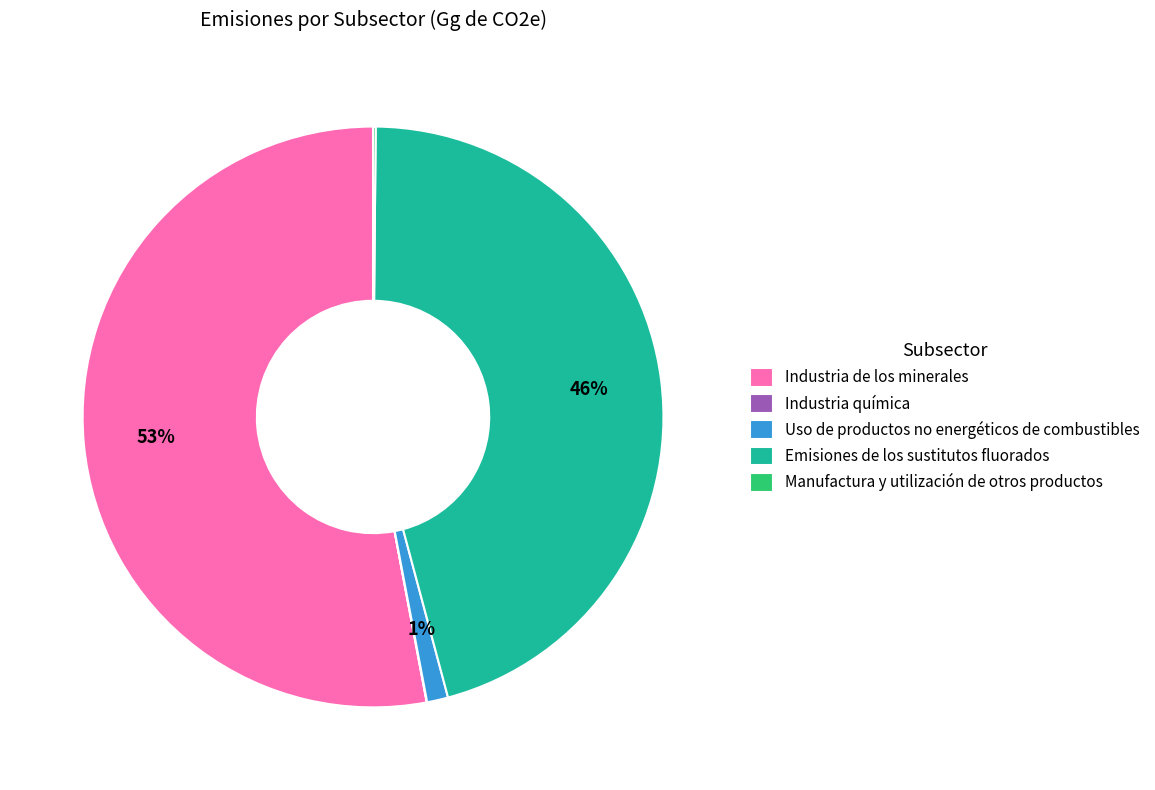

What is the majority slice?

Industria de los minerales